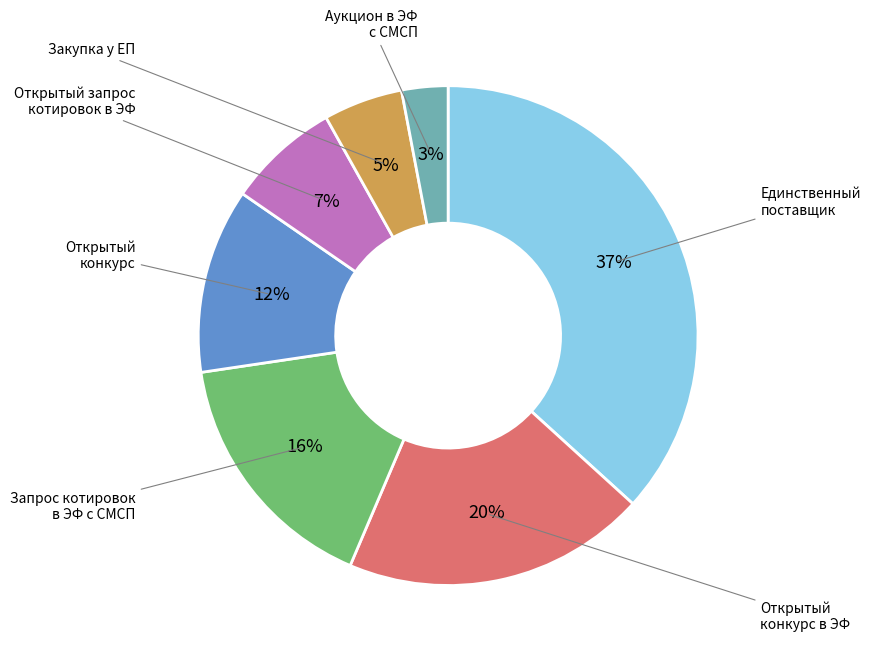

To the nearest percent, what is the difference between the largest and smallest slice percentages?

34%